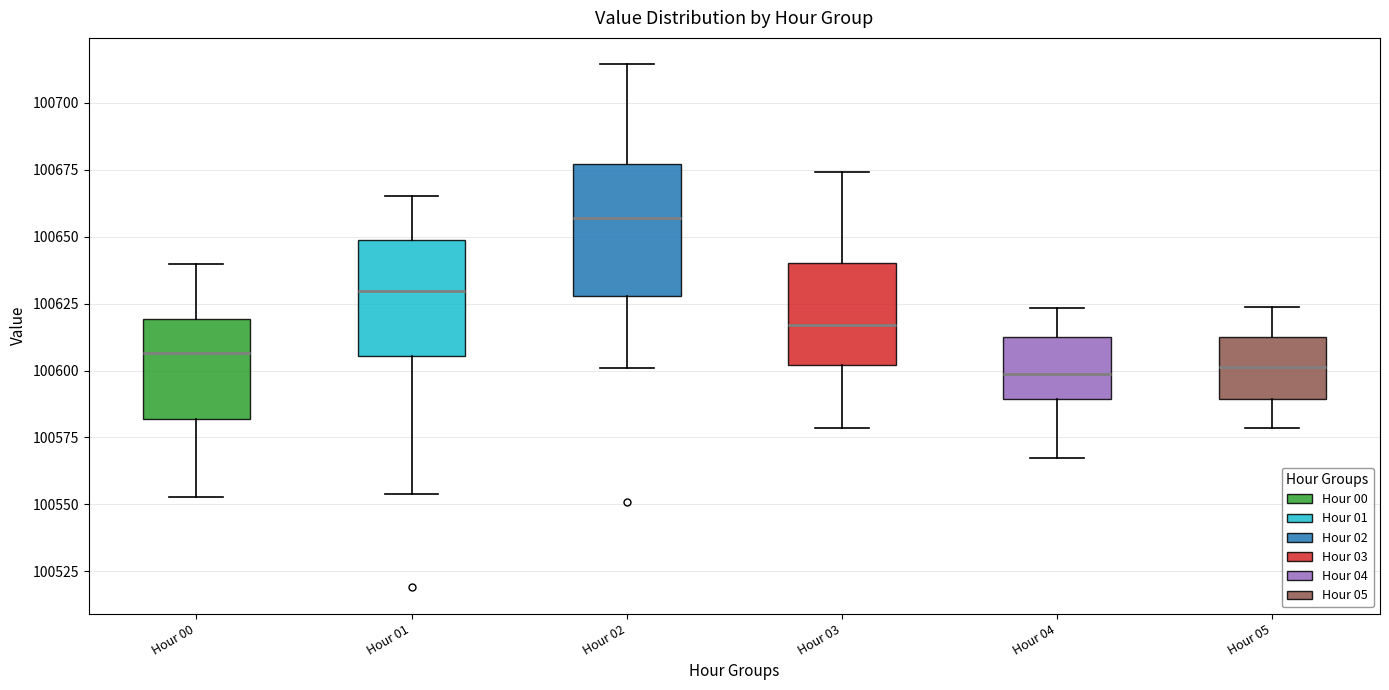

Reading left to right, read every box against the y-axis: the position of its median line, the range the box covers, and the ends of its whiskers. The values are not printed on the chart, so give them approximately, as read against the axis.

Hour 00: median 100605, box 100580 to 100620, whiskers 100555 to 100640
Hour 01: median 100630, box 100605 to 100650, whiskers 100555 to 100665
Hour 02: median 100655, box 100630 to 100675, whiskers 100600 to 100715
Hour 03: median 100615, box 100600 to 100640, whiskers 100580 to 100675
Hour 04: median 100600, box 100590 to 100610, whiskers 100565 to 100625
Hour 05: median 100600, box 100590 to 100610, whiskers 100580 to 100625